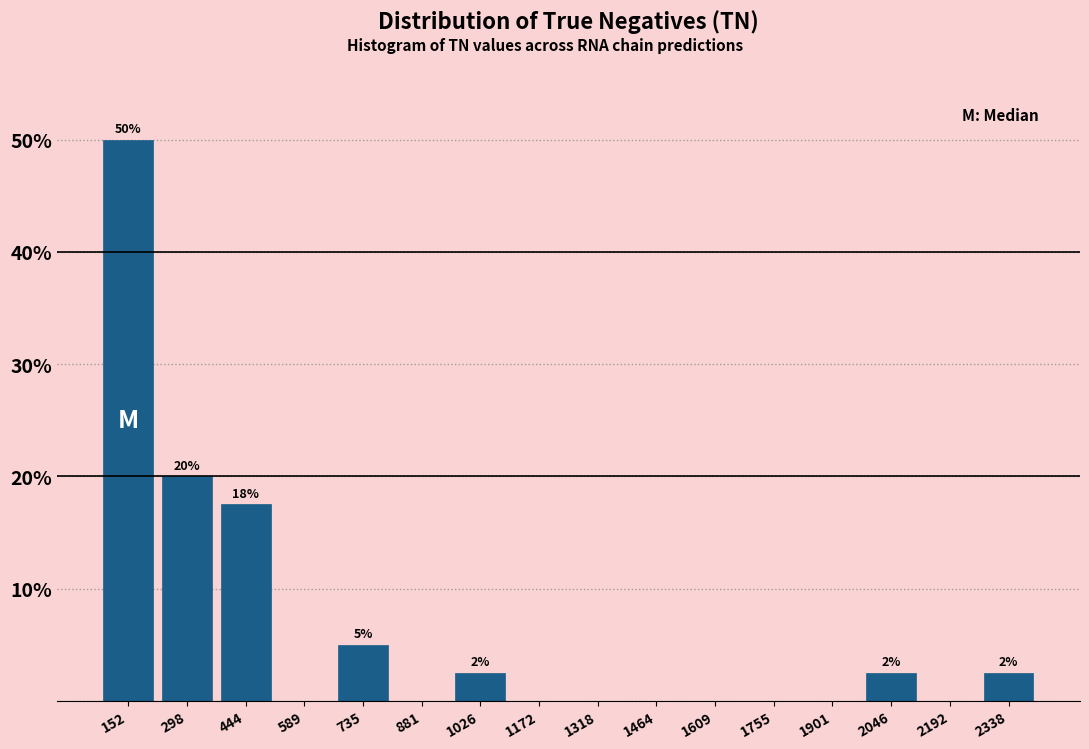

Over which range of the x-axis is the bar tallest?

80 to 220